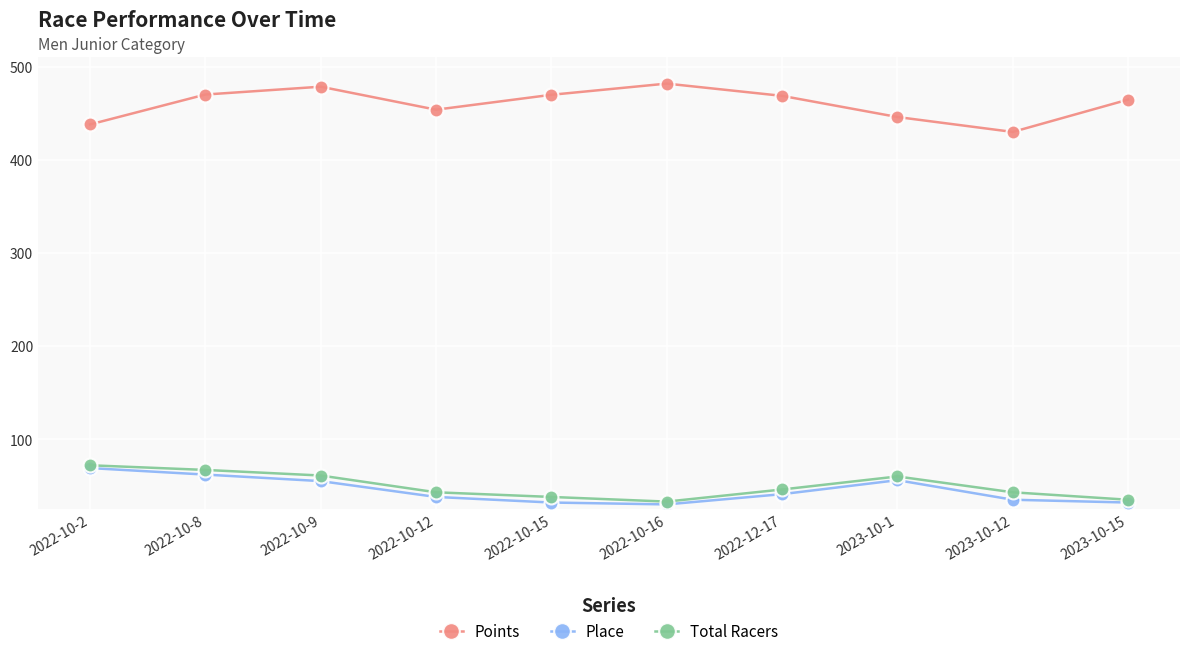

Which series has the largest total across all categories?

Points